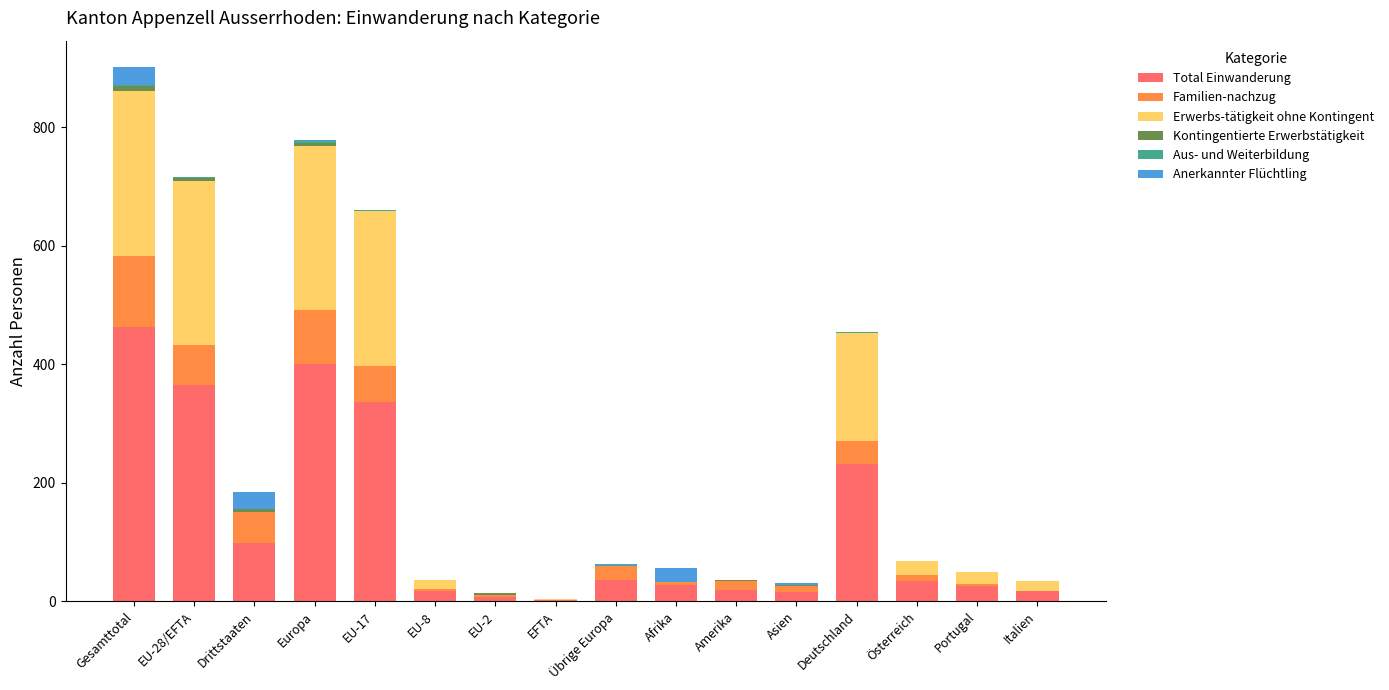

At which category is the sum across all series the highest?

Gesamttotal